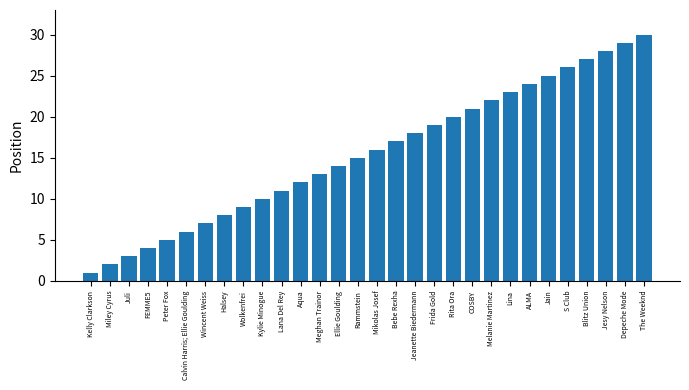

Between Miley Cyrus and S Club, which is larger?

S Club